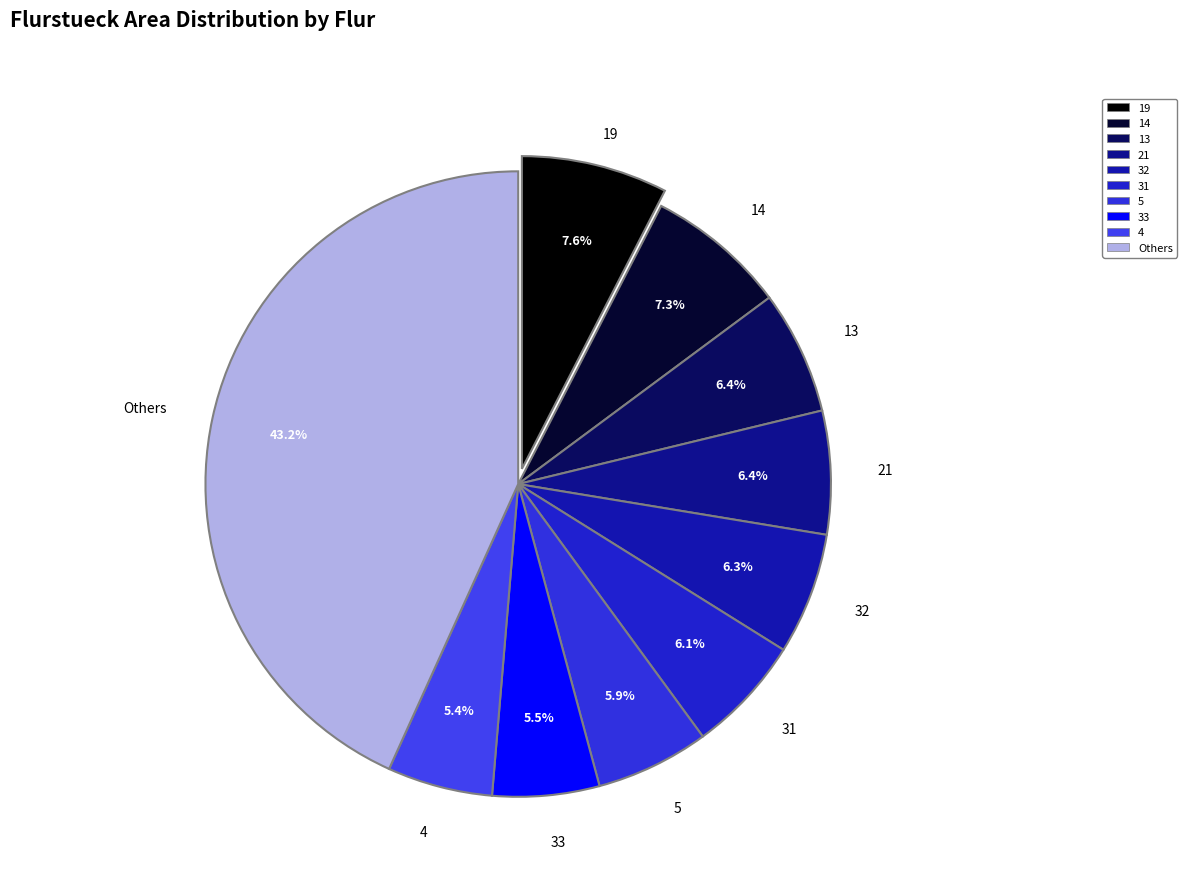

Which slice is the largest?

Others